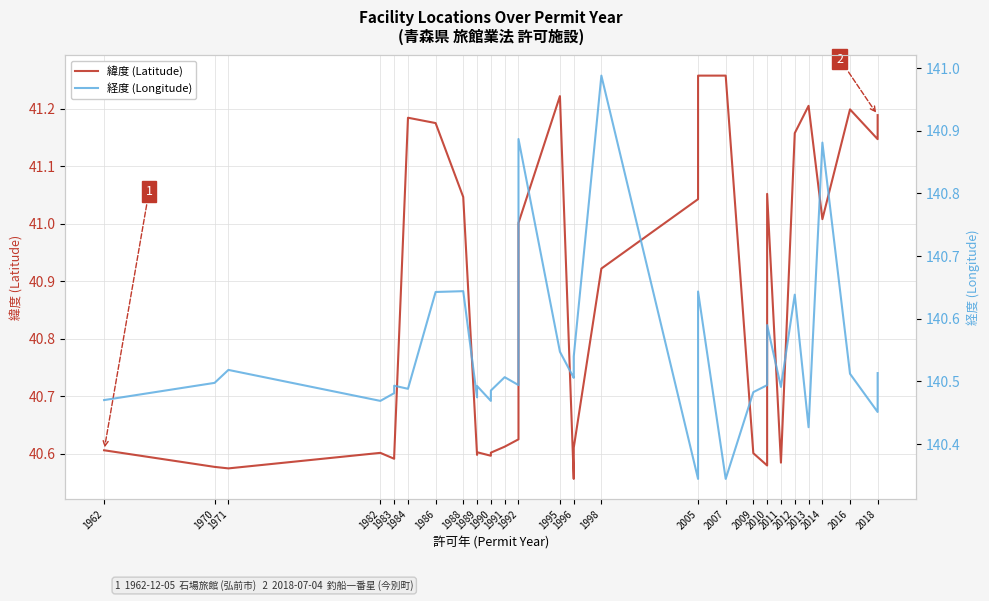

How many lines are shown in the chart?

2